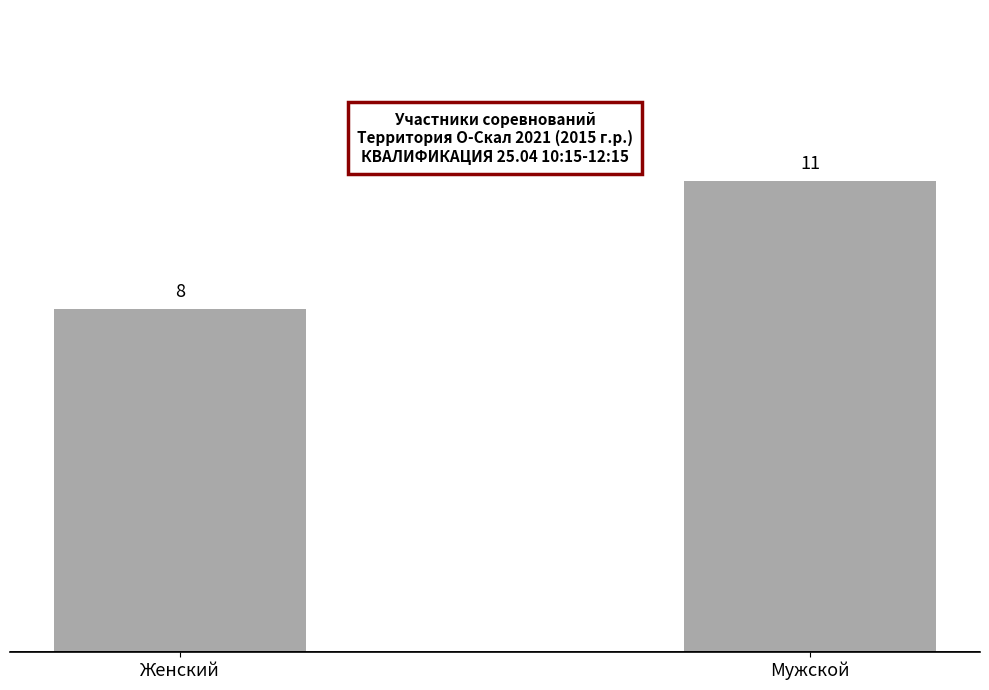

Are the bars grouped side by side (vs. stacked)?

No